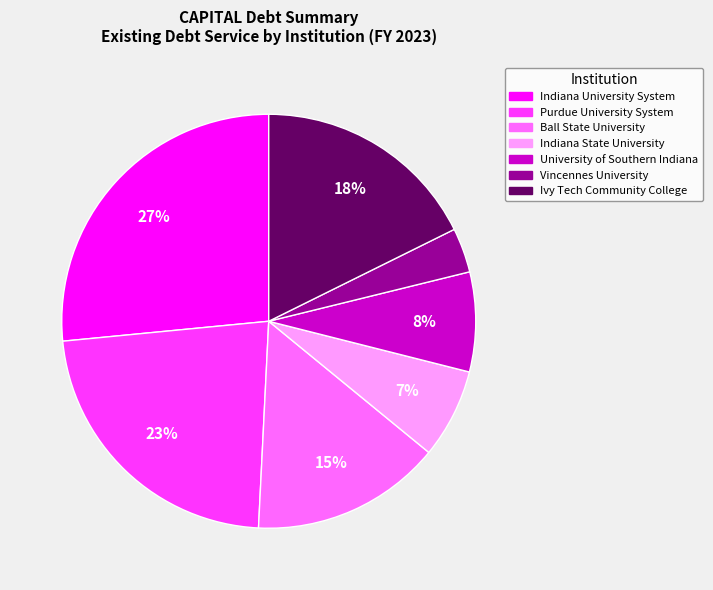

What percentage is the Indiana State University slice, to the nearest percent?

7%